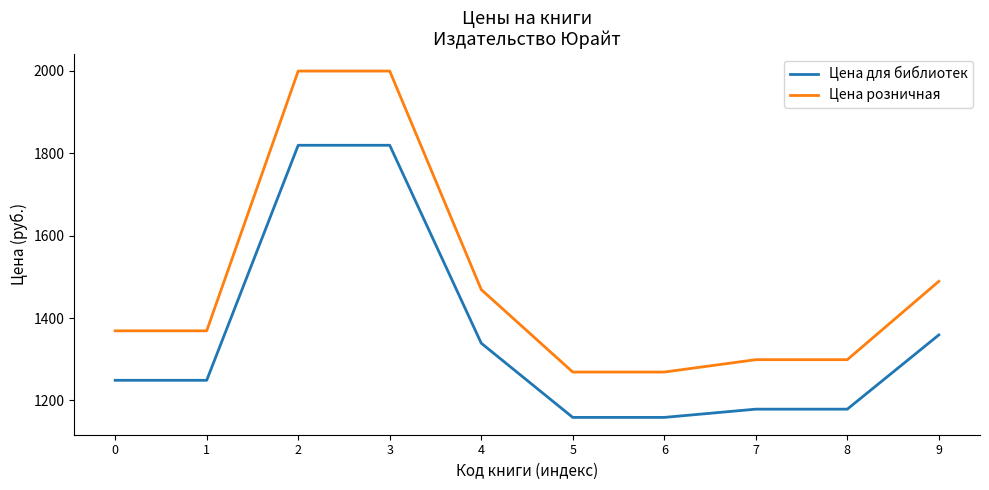

Reading left to right, extract all data points from this chart.

Цена для библиотек: 0=1249	1=1249	2=1819	3=1819	4=1339	5=1159	6=1159	7=1179	8=1179	9=1359
Цена розничная: 0=1369	1=1369	2=1999	3=1999	4=1469	5=1269	6=1269	7=1299	8=1299	9=1489